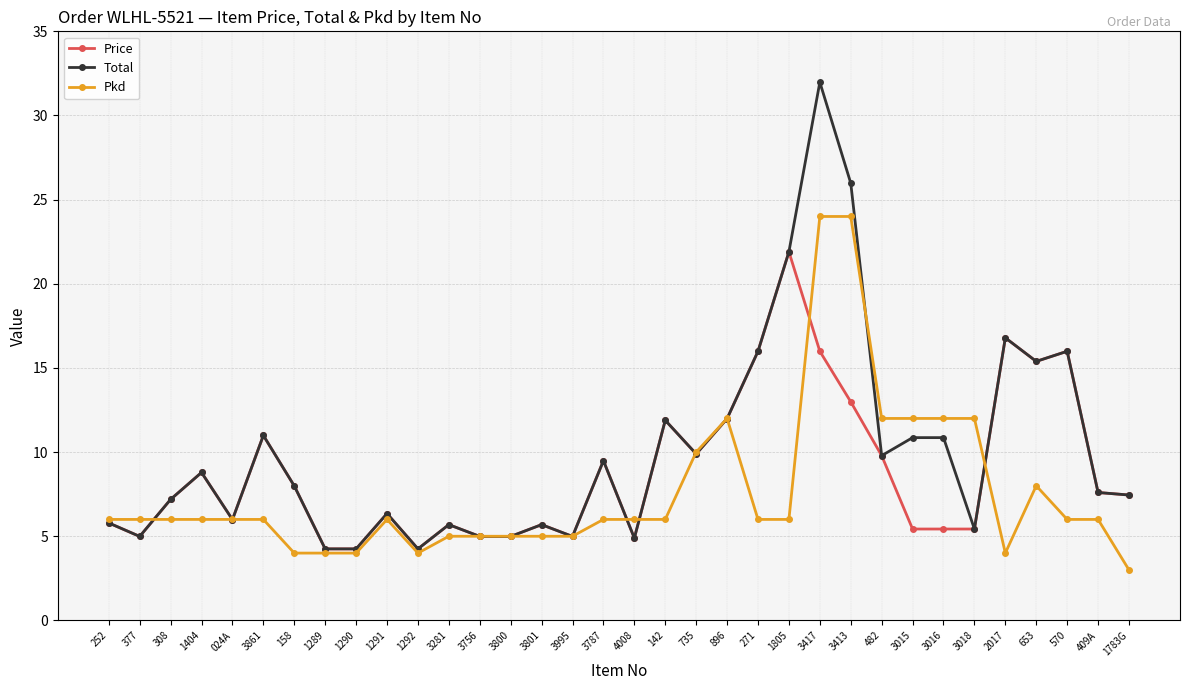

At which category does the chart reach its peak across all series?

3417